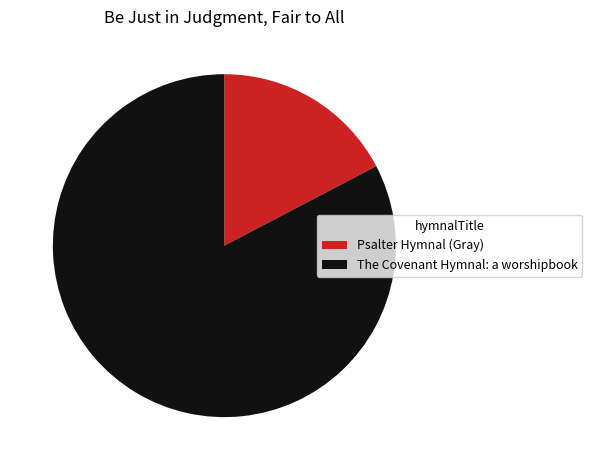

Which slice is the smallest?

Psalter Hymnal (Gray)